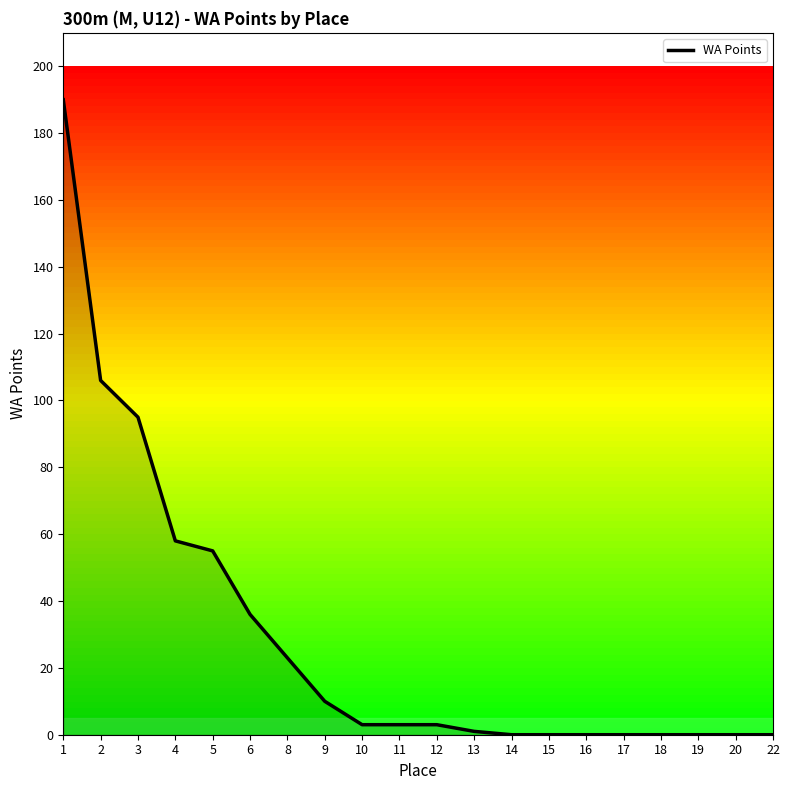

How many lines are shown in the chart?

1